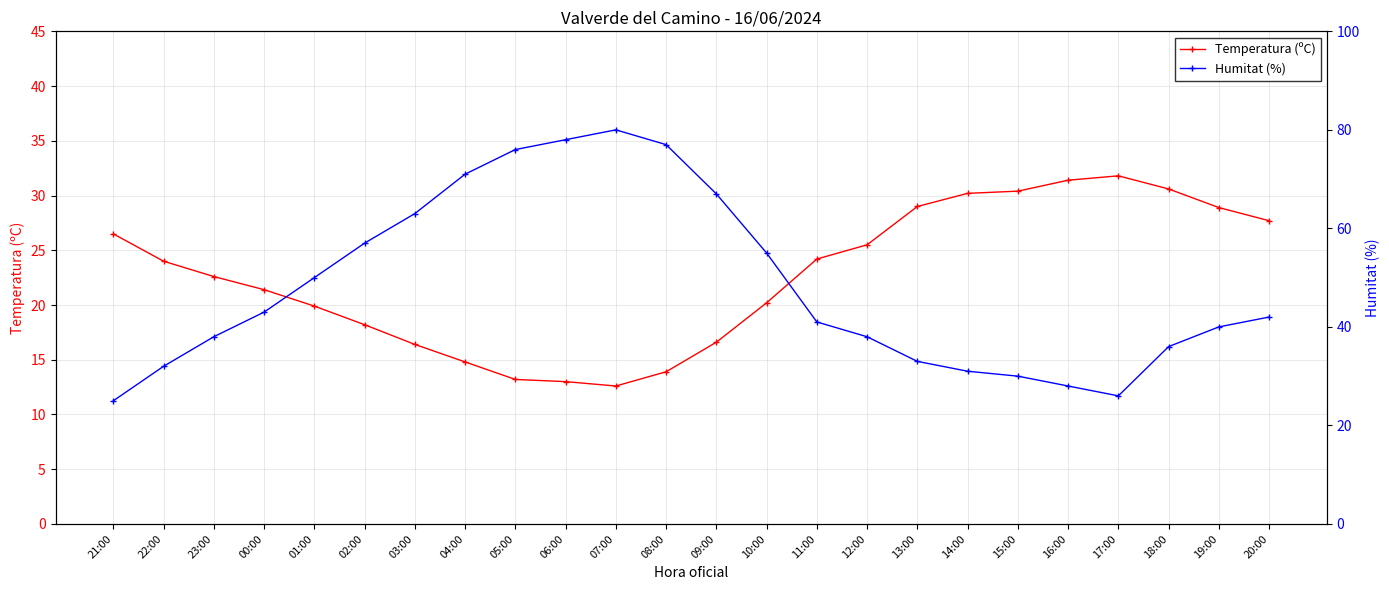

At which category does the chart reach its minimum across all series?

07:00